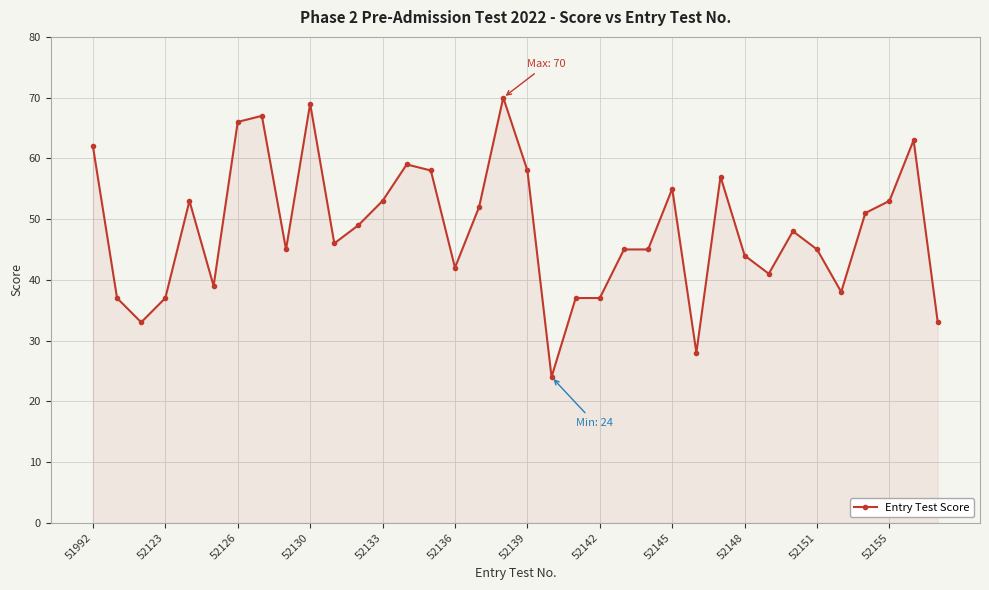

True or false: the data has more than 2 interior local peaks.

True